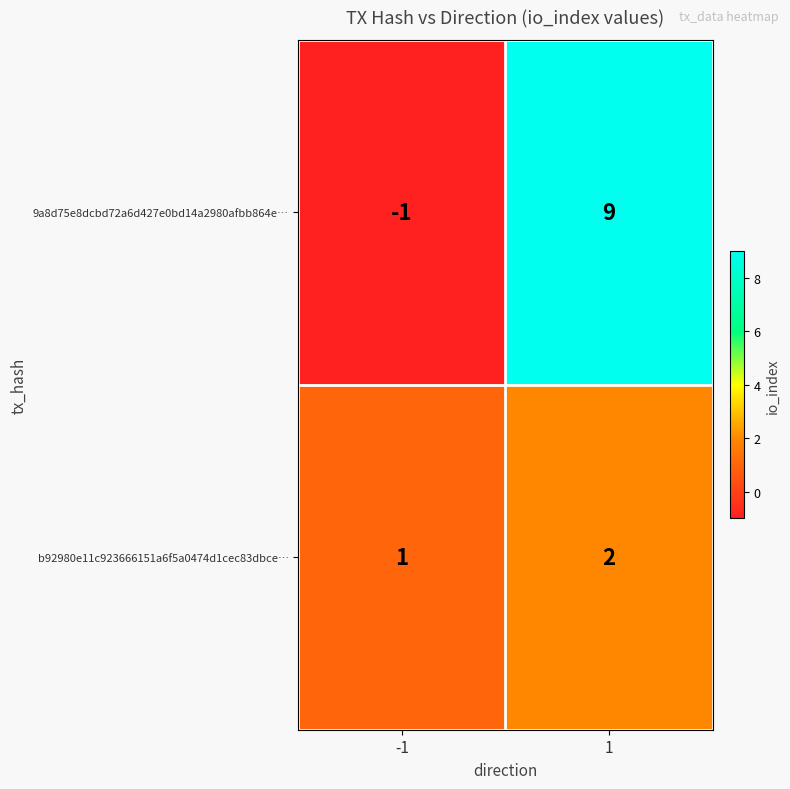

Is the value of 9a8d75e8dcbd72a6d427e0bd14a2980afbb864e… at -1 greater than the value of b92980e11c923666151a6f5a0474d1cec83dbce… at -1?

No